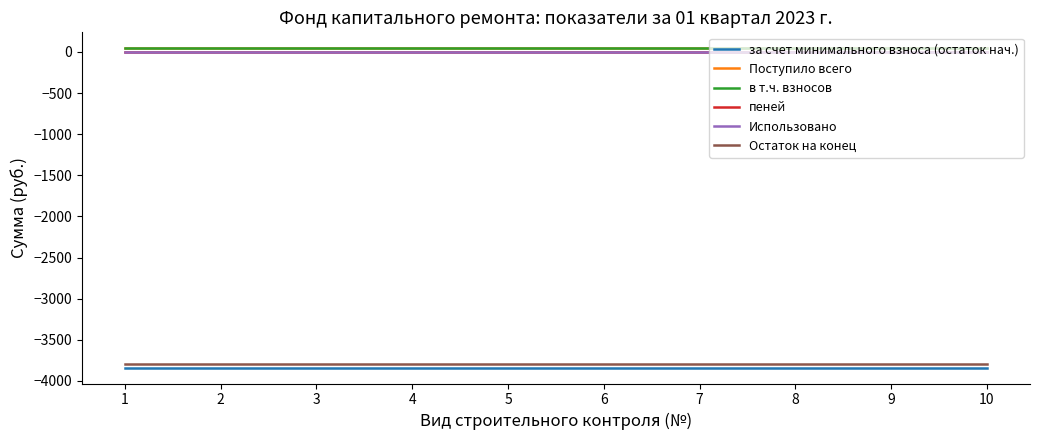

True or false: Поступило всего and в т.ч. взносов intersect in this chart.

False